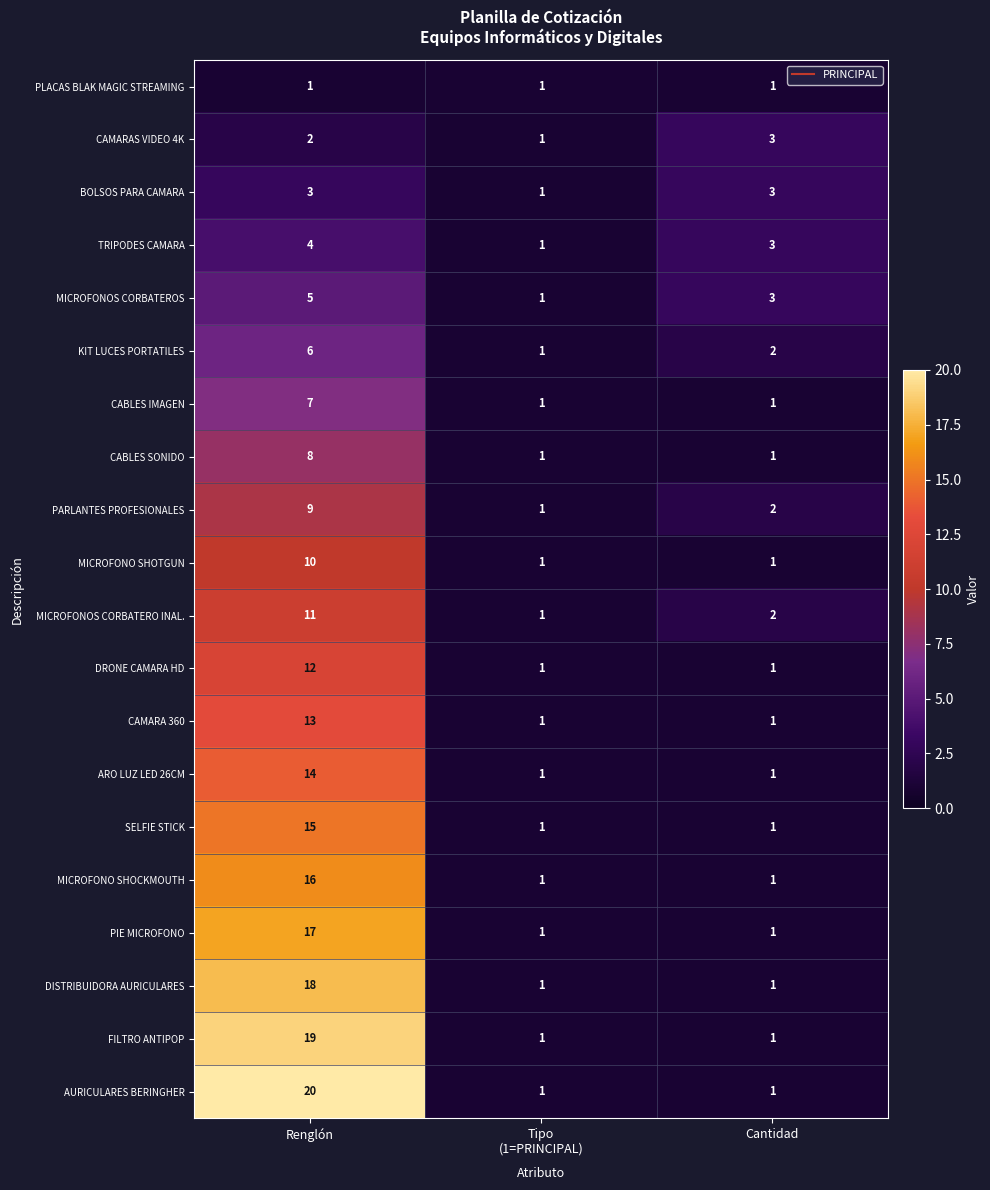

Which category has the highest value in the CABLES SONIDO series?

Renglón